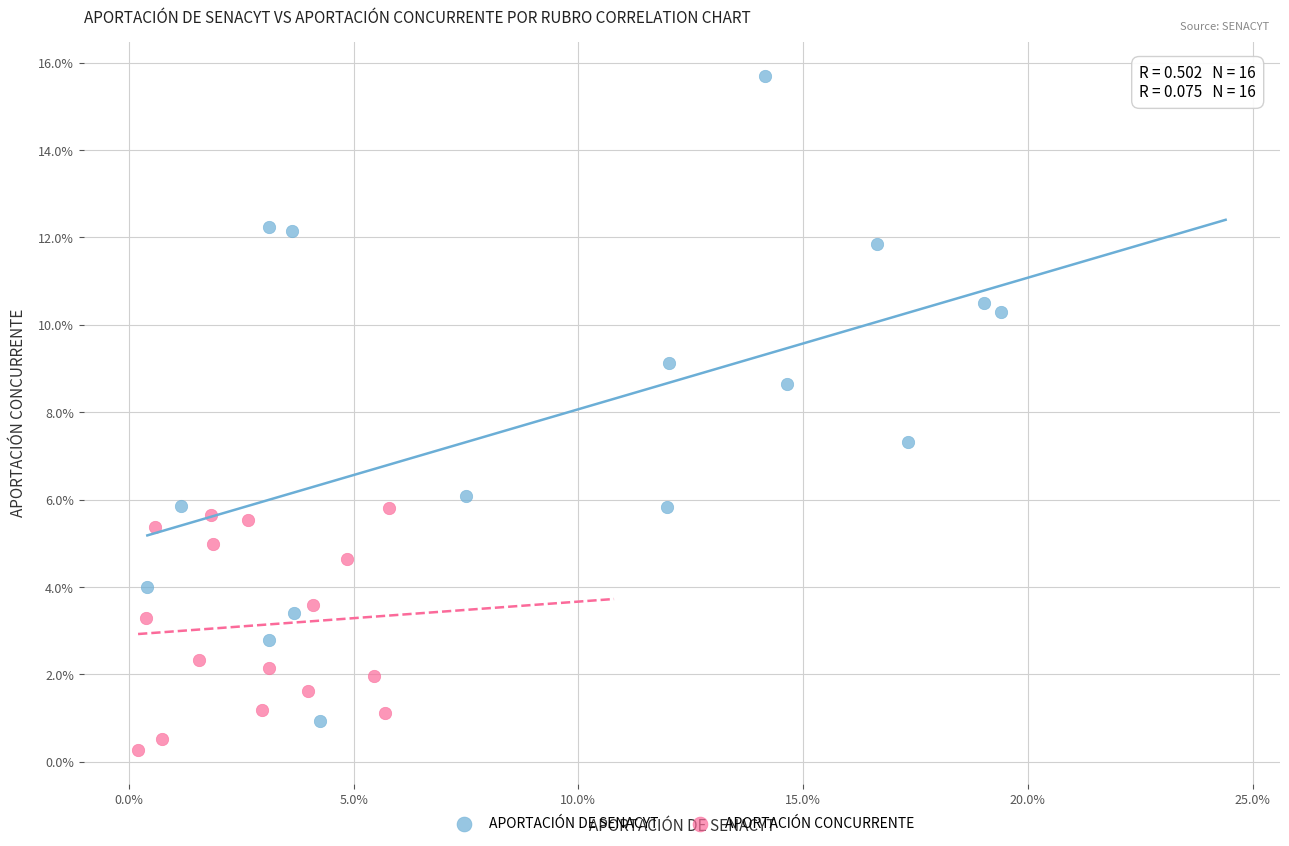

Which series contains the highest Y value?

APORTACIÓN DE SENACYT